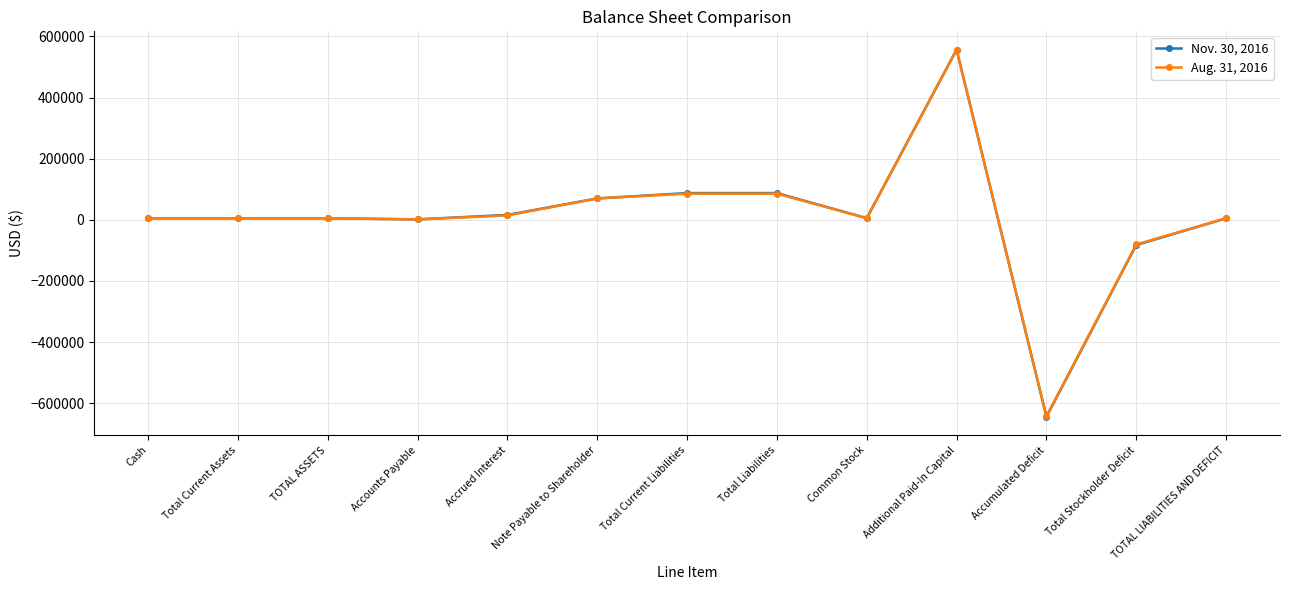

What is the difference between the Aug. 31, 2016 values at TOTAL LIABILITIES AND DEFICIT and Total Stockholder Deficit?

85643